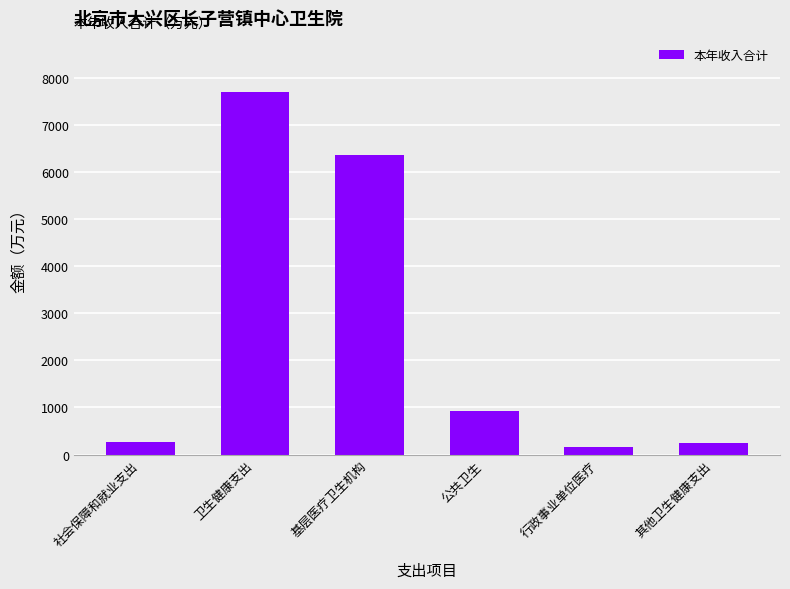

What is the value of the 2nd bar from the left?

7690.9